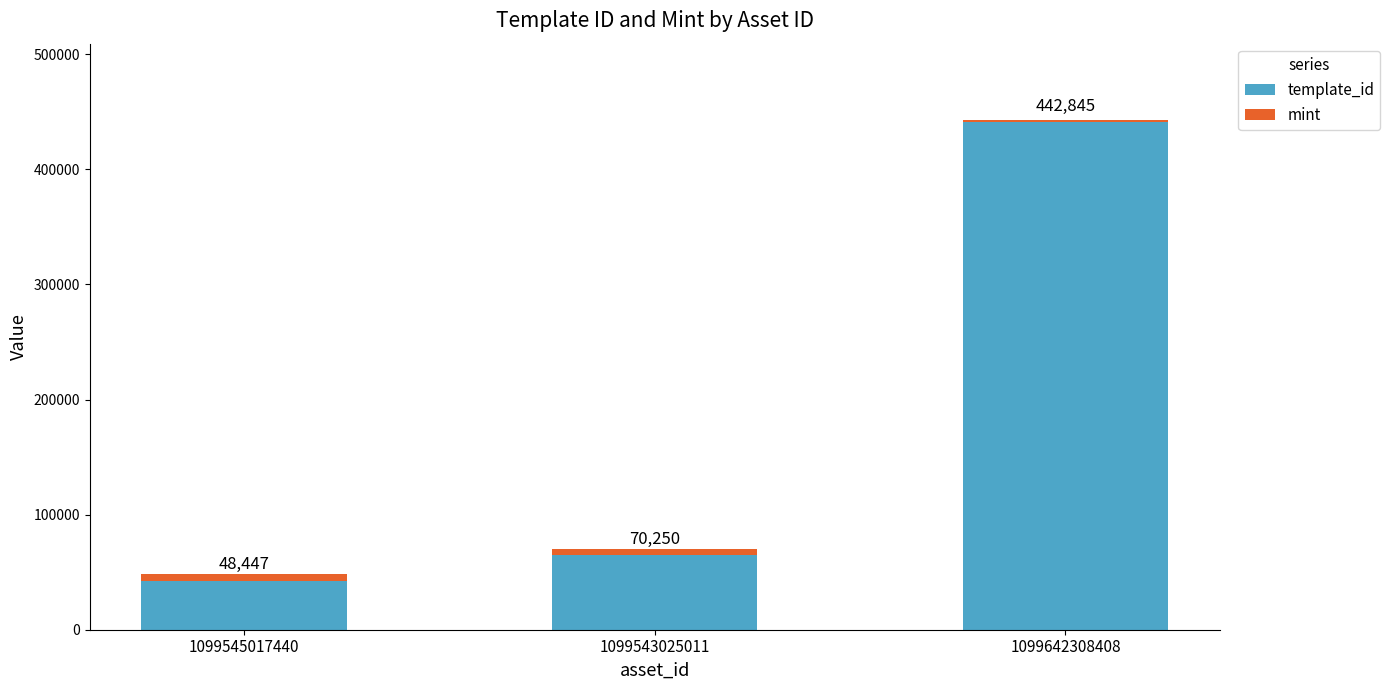

Does the chart contain any negative values?

No